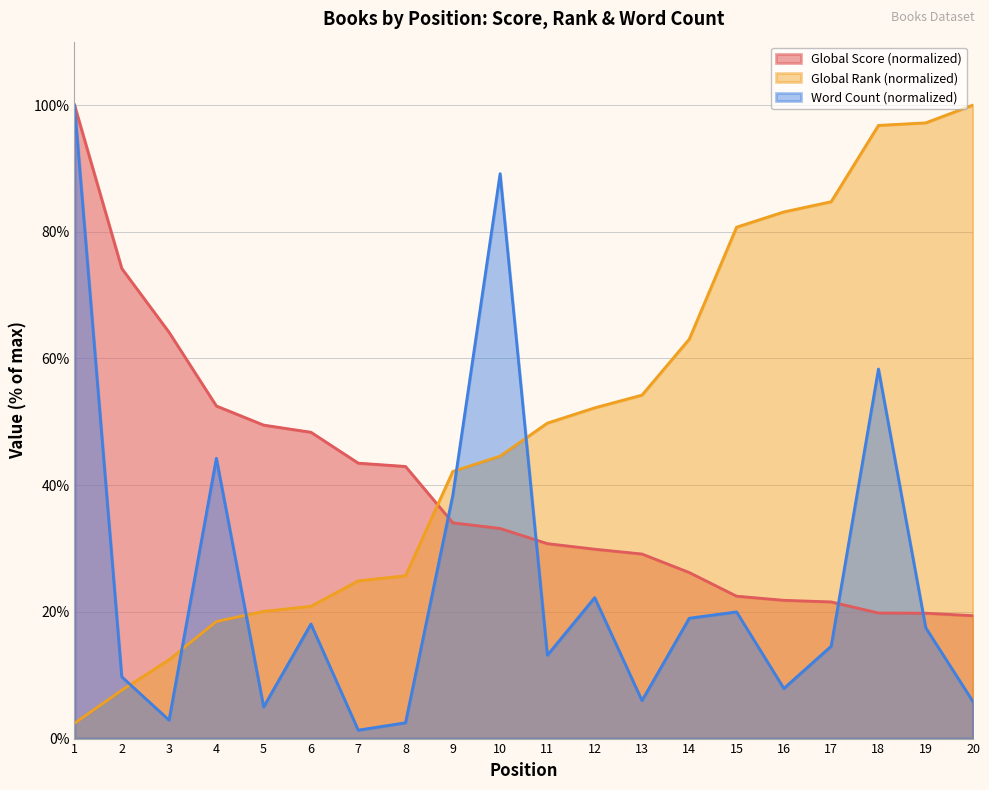

True or false: Global Rank and Global Score cross at least once.

True